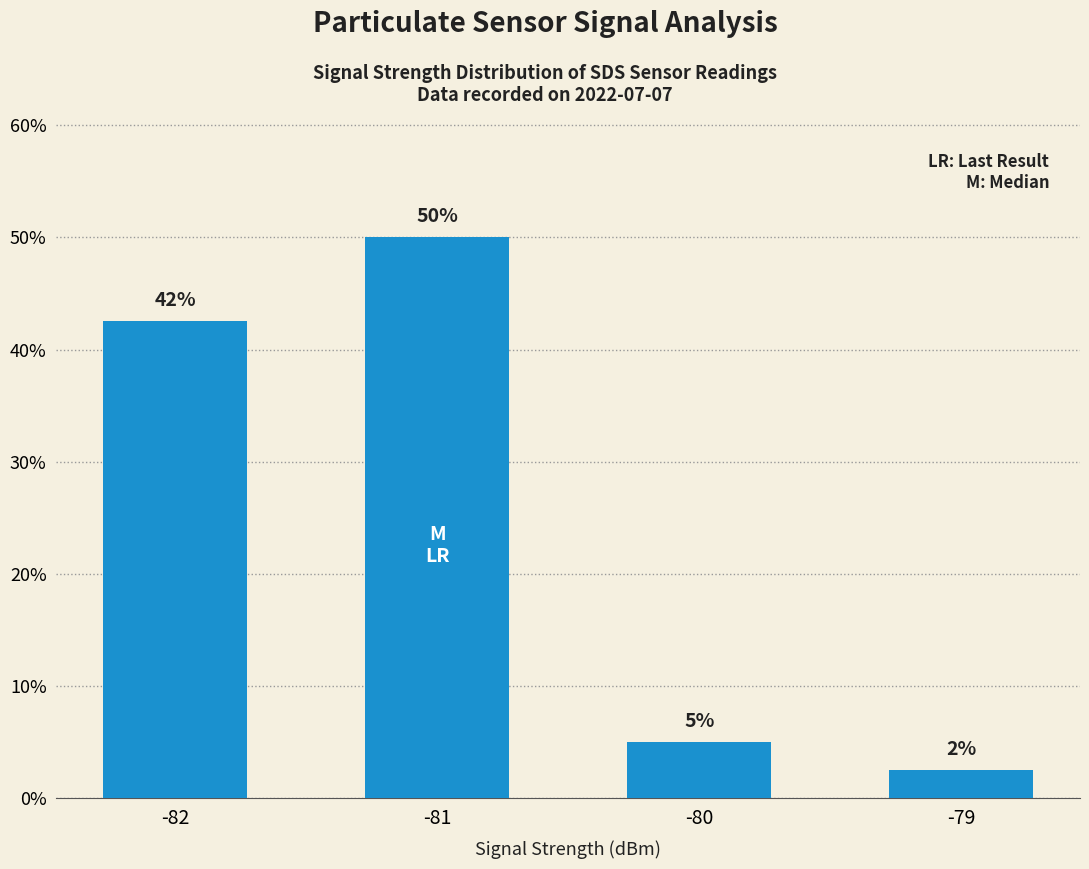

What is the difference between the second highest and minimum values?

40.0